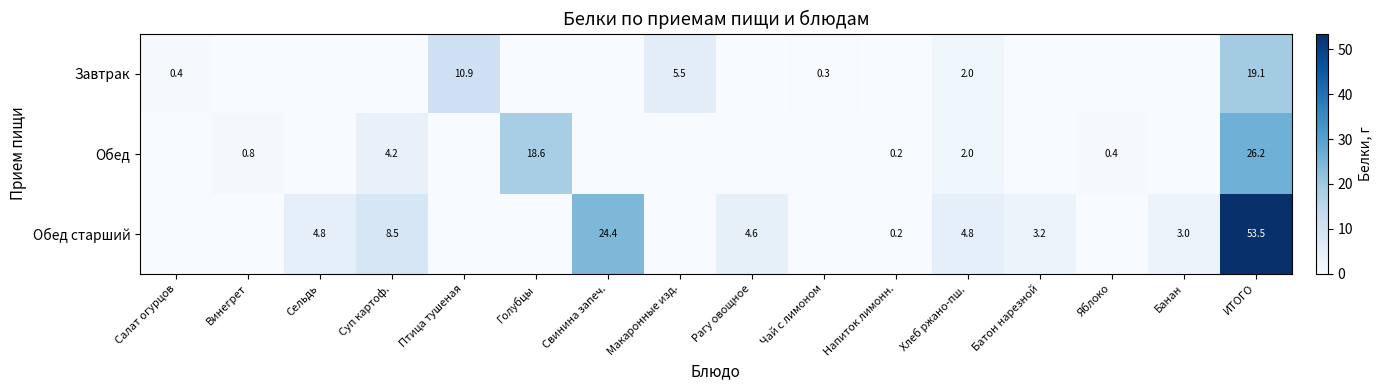

What is the difference between the highest and lowest values at Хлеб ржано-пш.?

2.8